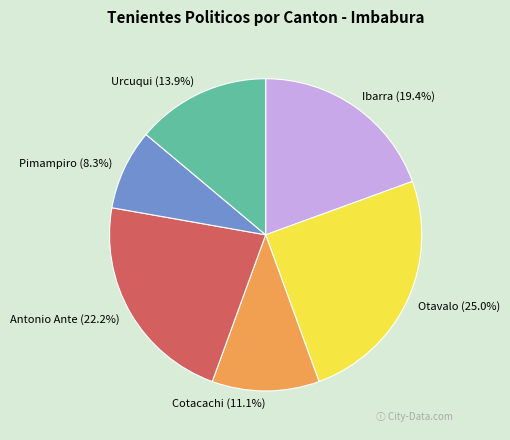

Rank the categories by value from lowest to highest.

Pimampiro, Cotacachi, Urcuqui, Ibarra, Antonio Ante, Otavalo